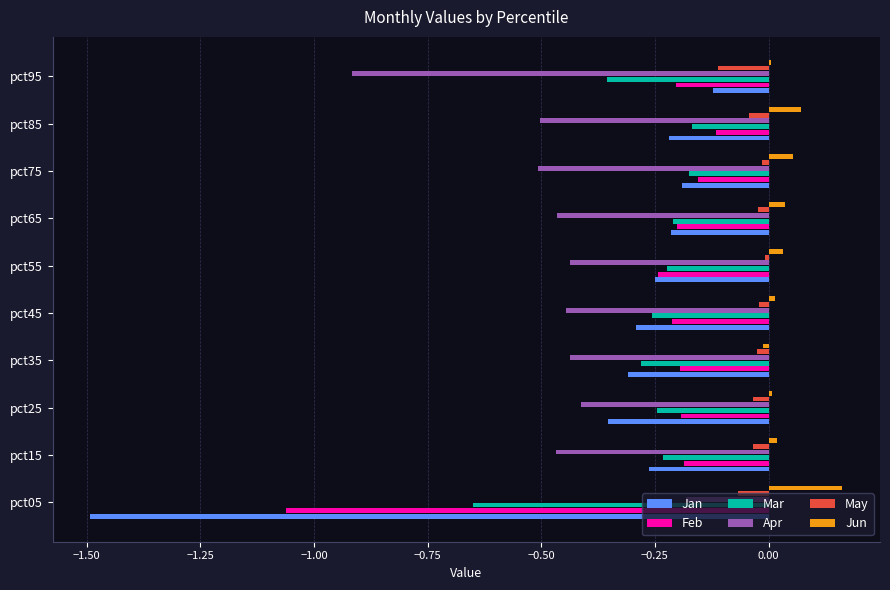

Which series has the largest range (max minus min)?

Jan